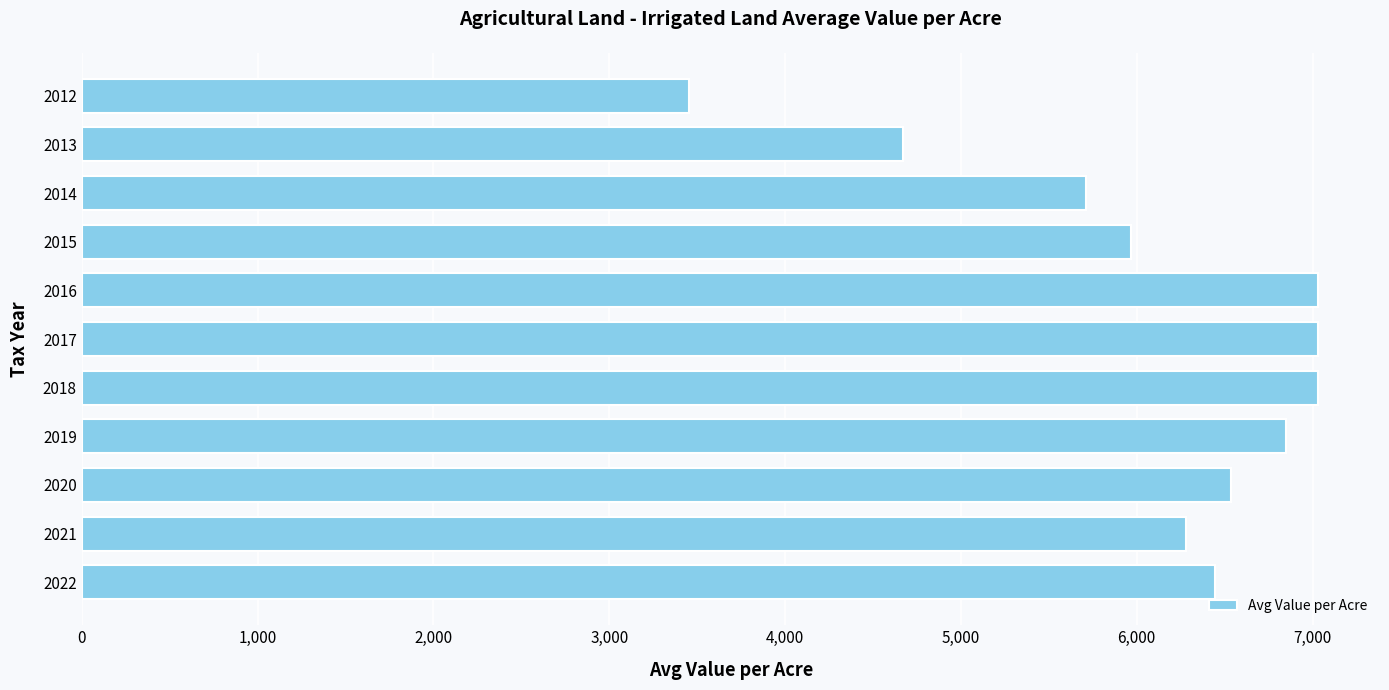

What value does the data have at 2018?

7030.2